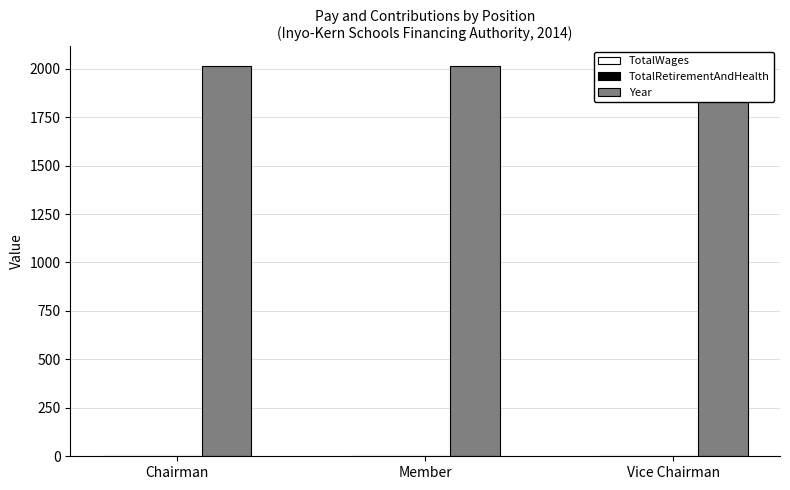

Which series has the largest total across all categories?

Year